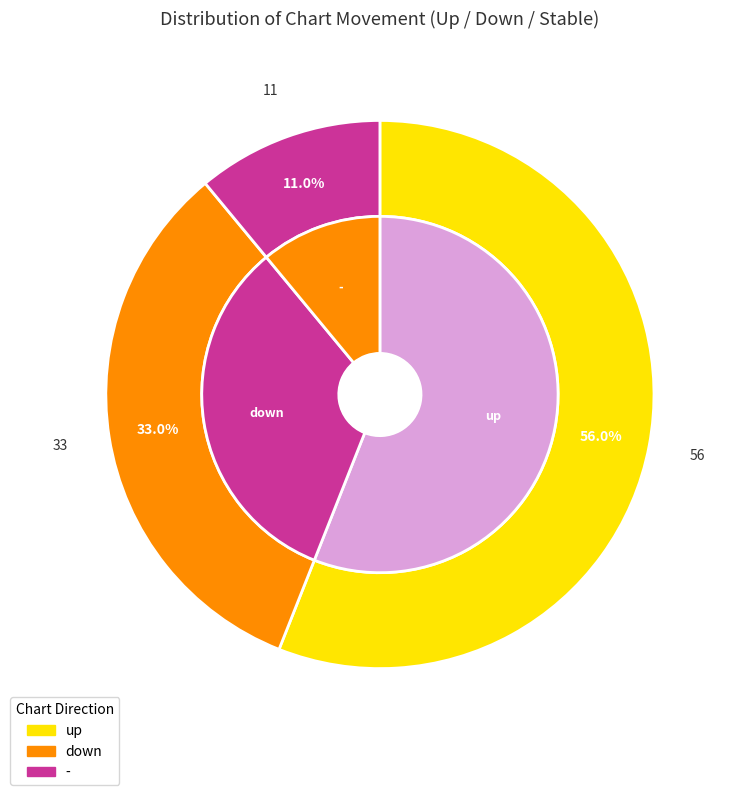

Is it true that up is 56% of the pie?

True